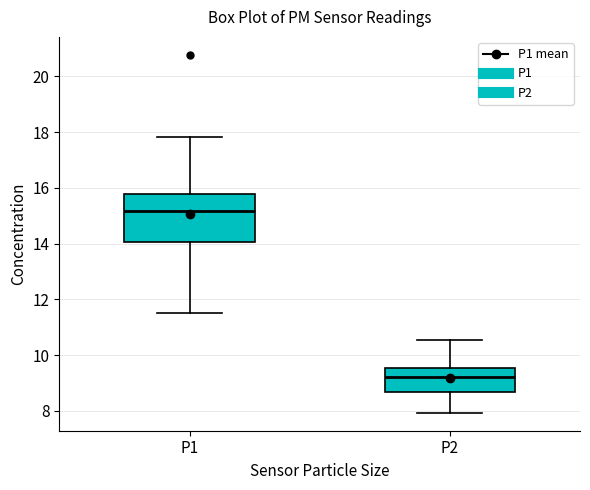

Which box's median line is the highest?

P1